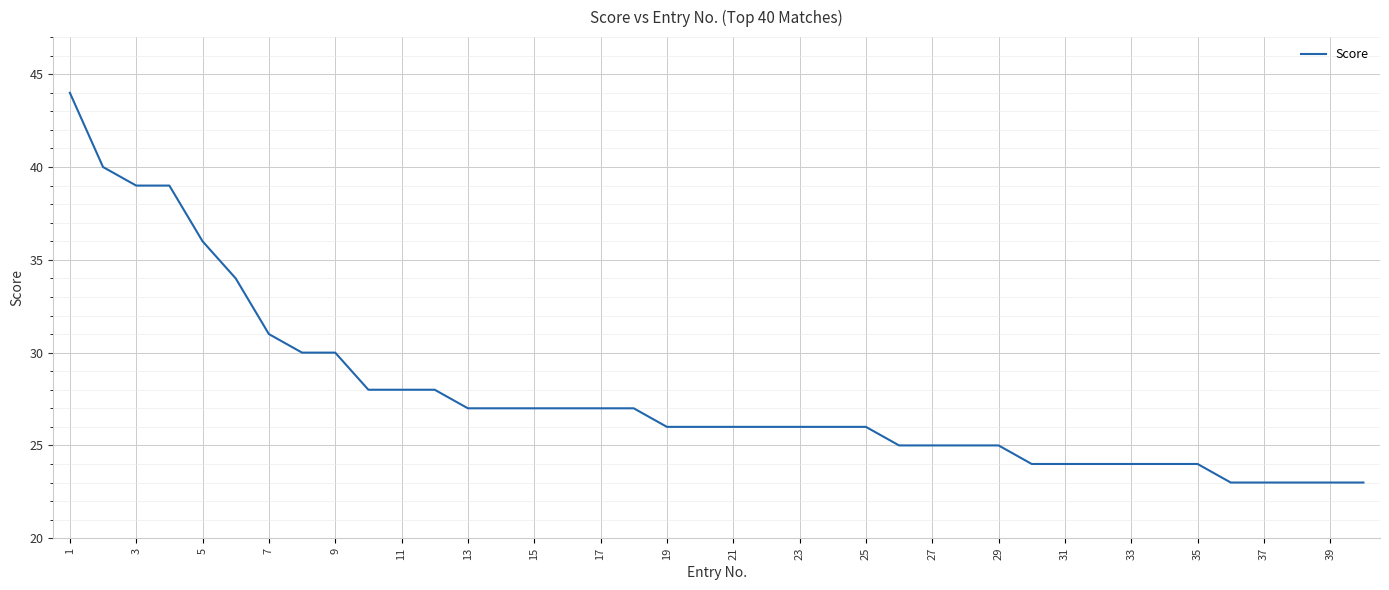

What is the maximum value shown in the chart?

44